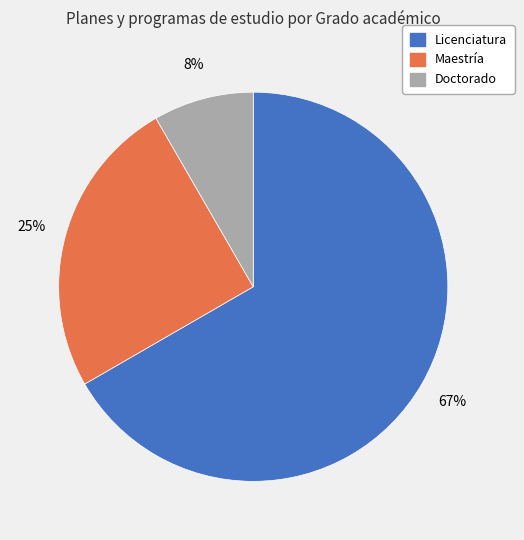

Is Doctorado the majority of the pie?

No